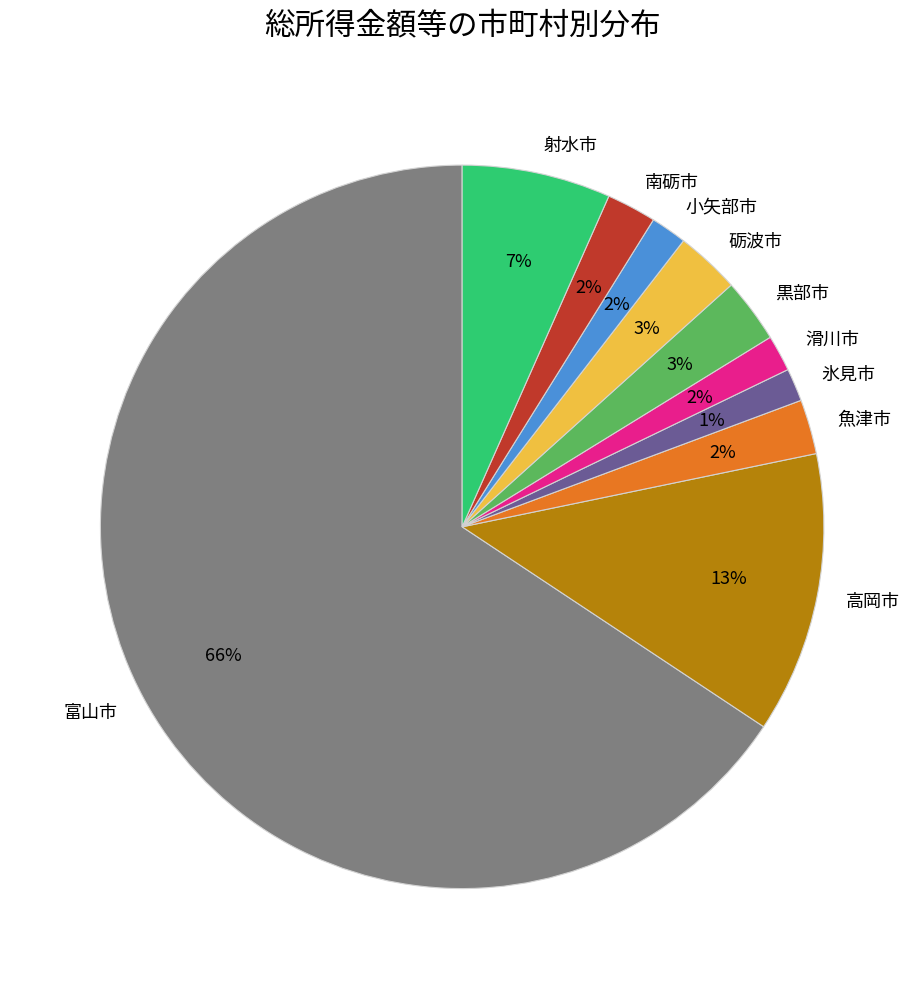

How many segments does this pie chart have?

10